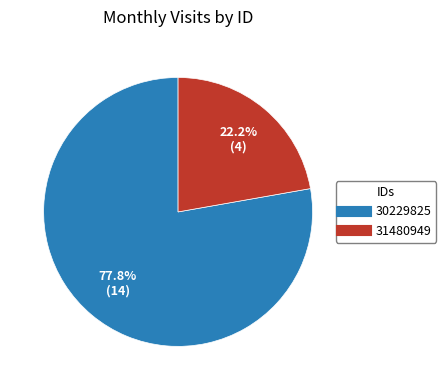

How many segments does this pie chart have?

2